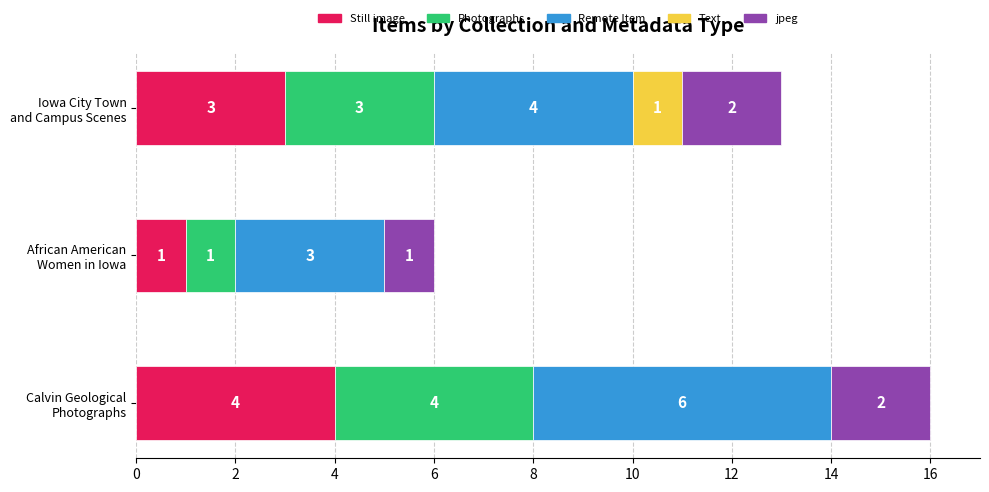

What is the sum of all Still image values?

8